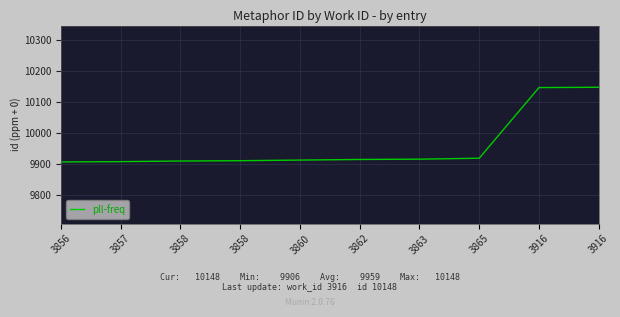

Reading right to left, transcribe all the data shown in this chart.

3916=10148	3916=10147	3865=9918	3863=9915	3862=9914	3860=9912	3858=9910	3858=9909	3857=9907	3856=9906